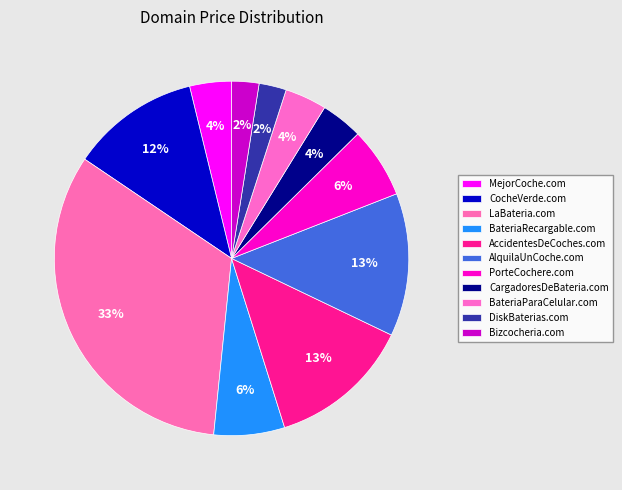

Which category has the biggest portion of the pie?

LaBateria.com